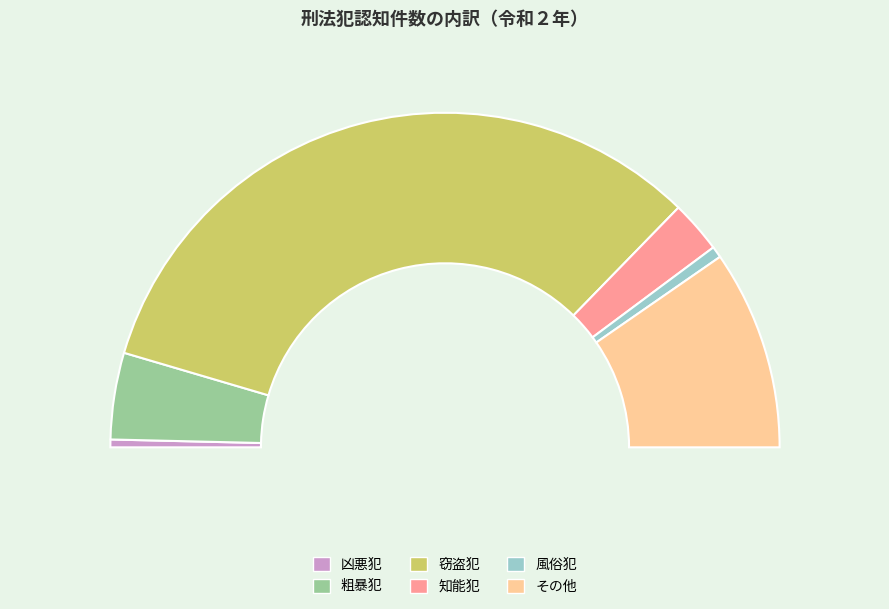

True or false: 知能犯 accounts for 14% of the total.

False